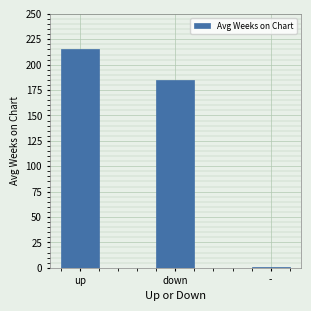

What position from the right is -?

1